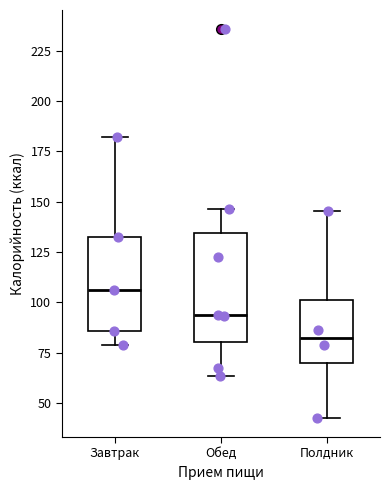

Which box has the highest median line?

Завтрак